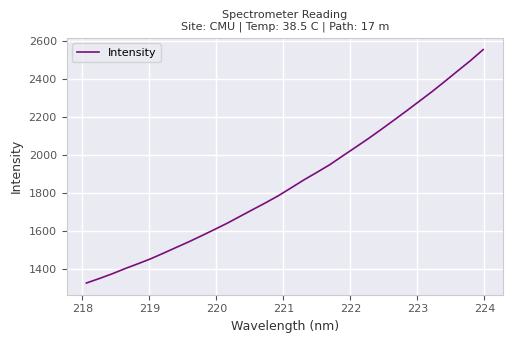

What is the difference between the maximum and minimum values?

1226.6